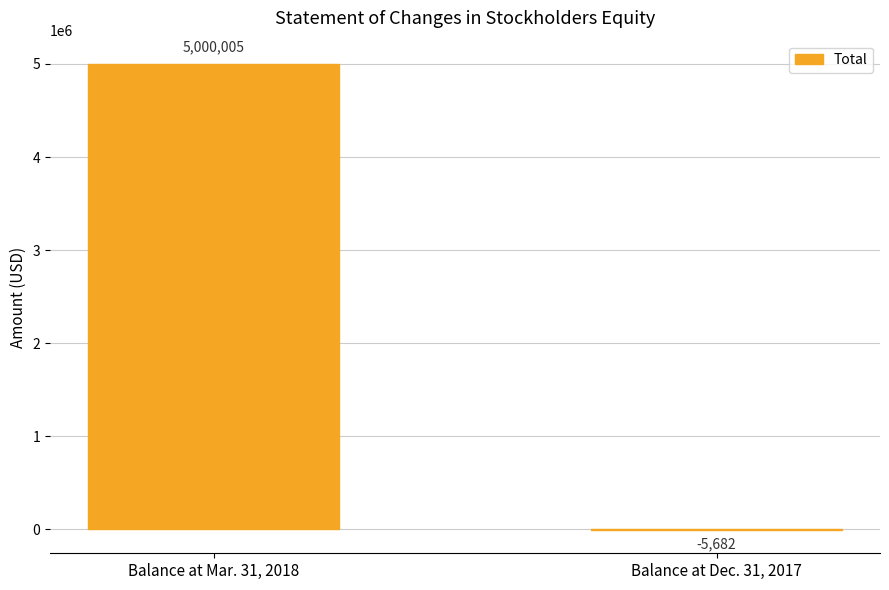

At which label is the value closest to 2497161?

Balance at Dec. 31, 2017